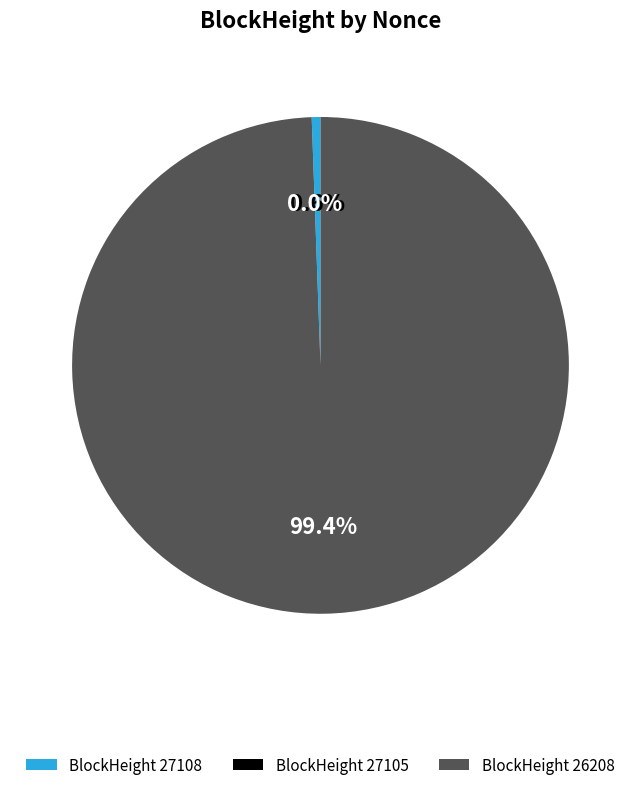

How many segments does this pie chart have?

3